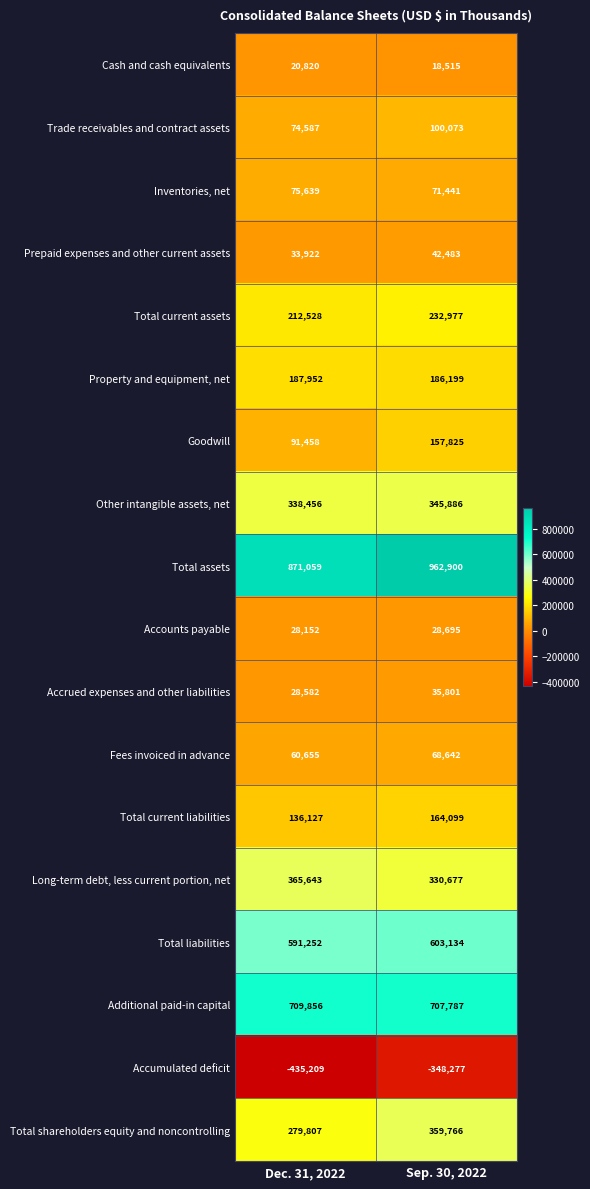

How many distinct data groups are displayed?

18